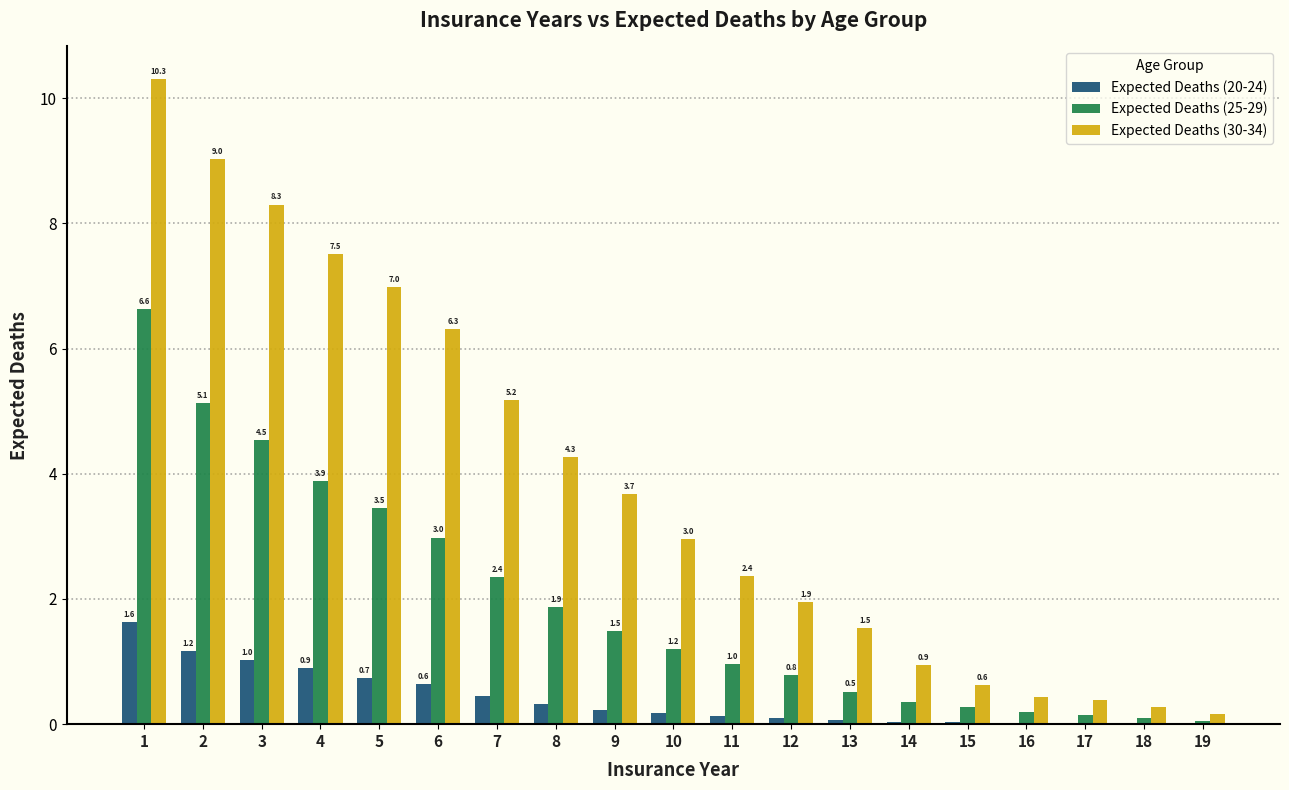

Between 4 and 7, which series saw the biggest shift?

Expected Deaths (30-34)